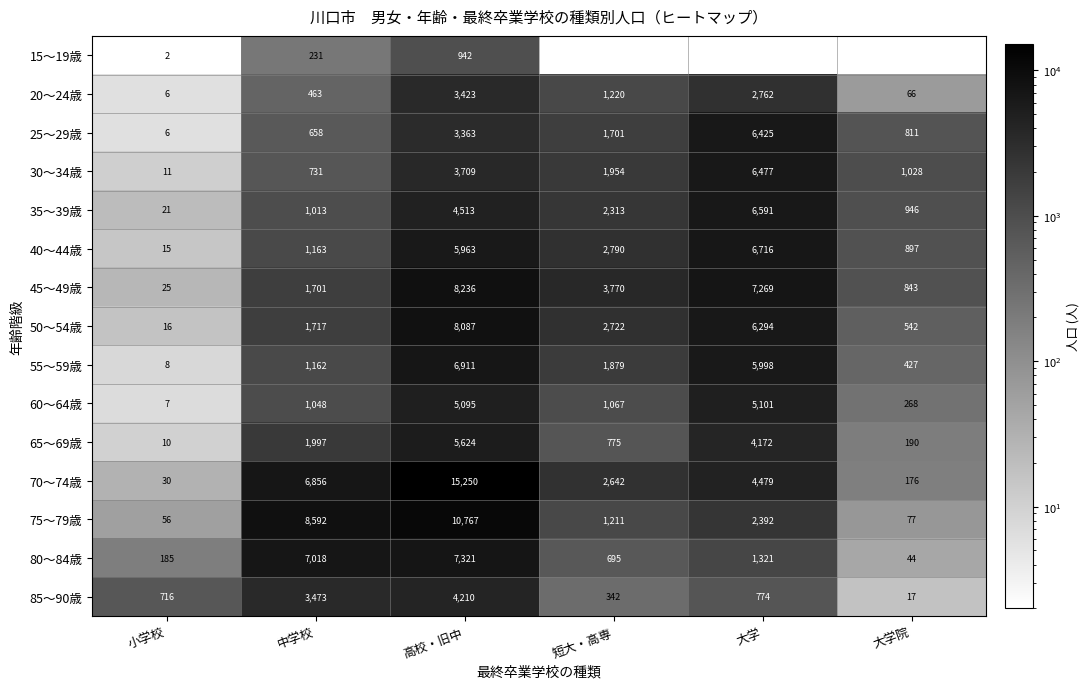

What is the total value across all series at 高校・旧中?

93414